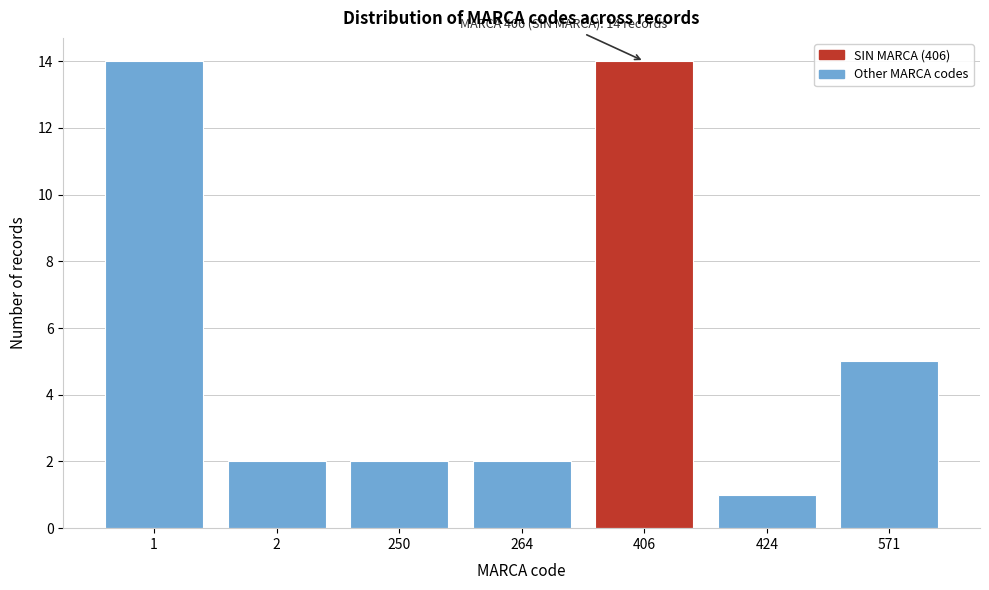

Reading left to right, what are all the values shown in this chart?

1=14	2=2	250=2	264=2	406=14	424=1	571=5